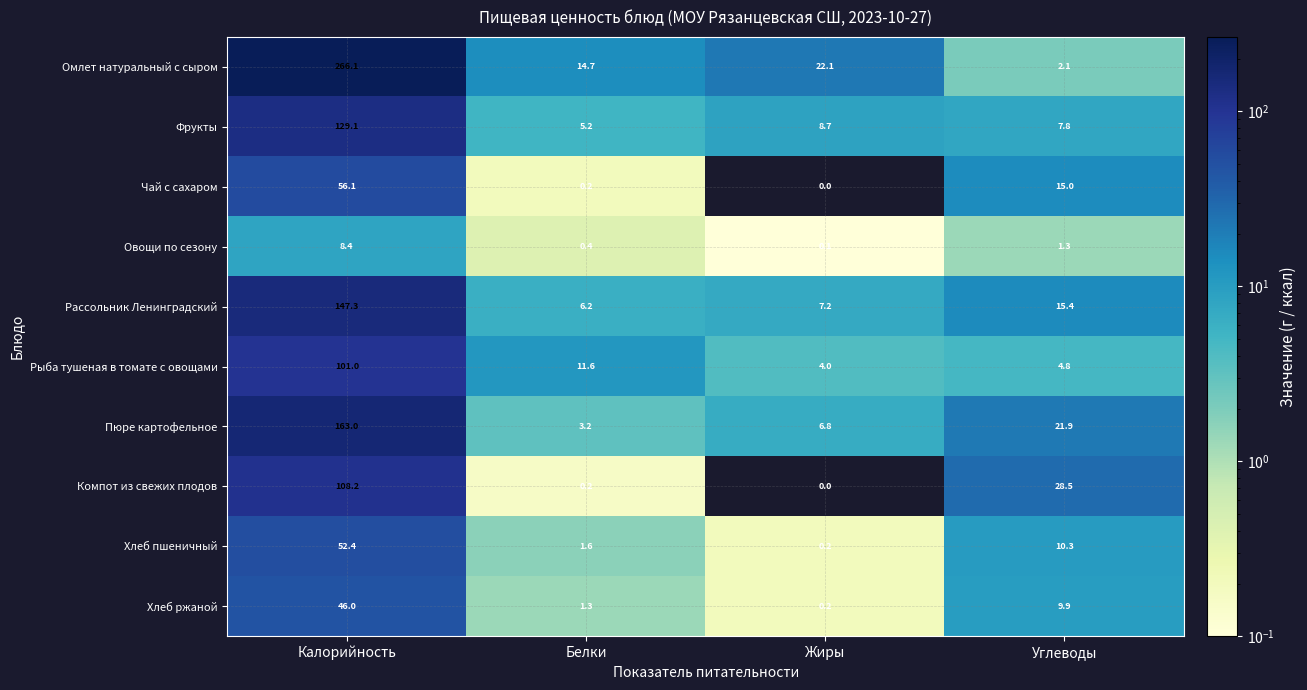

Is it true that Фрукты equals 6.9 at Белки?

False